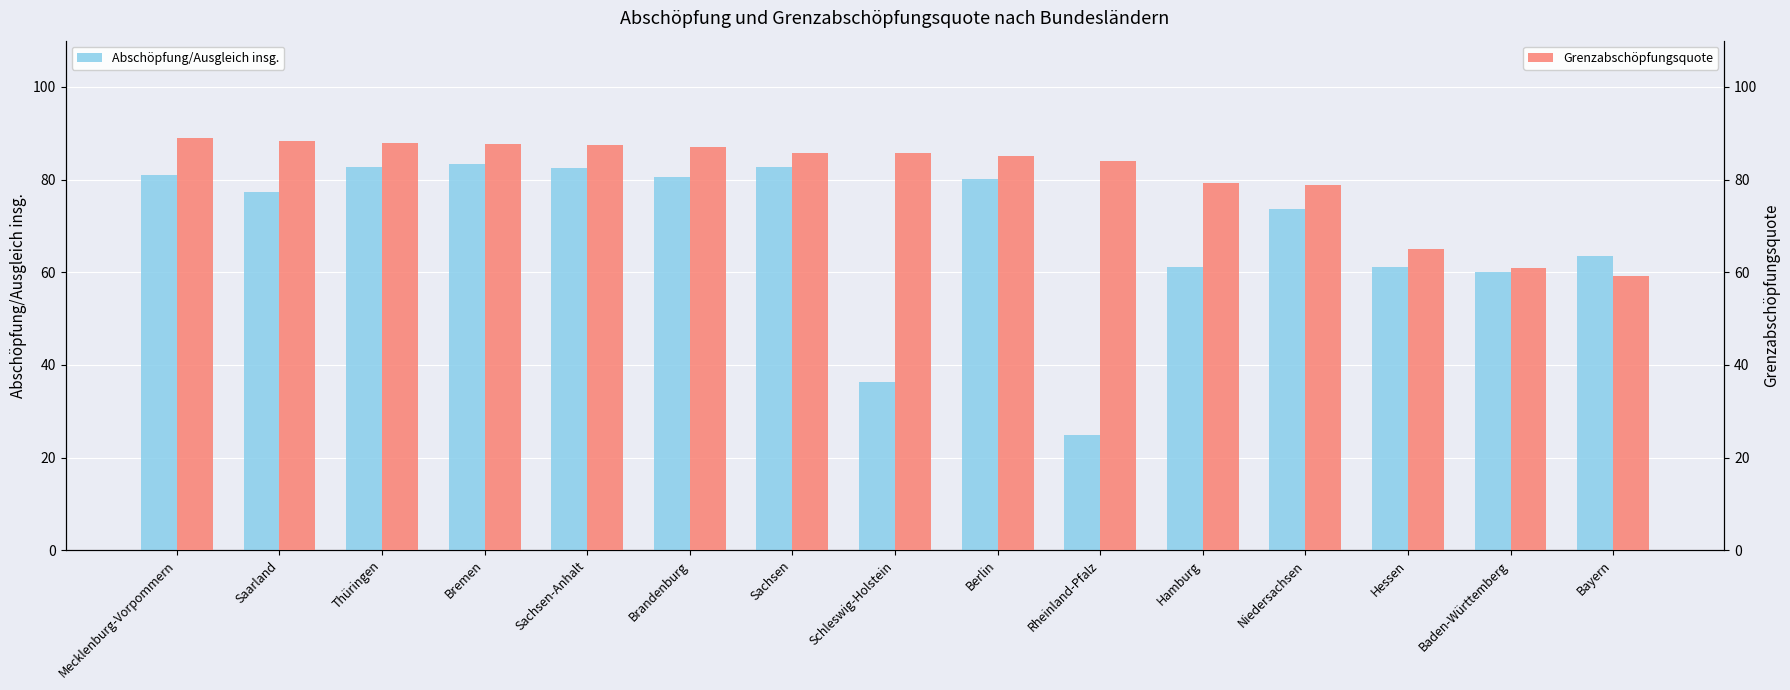

What is the sum of all Grenzabschöpfungsquote values?

1211.1